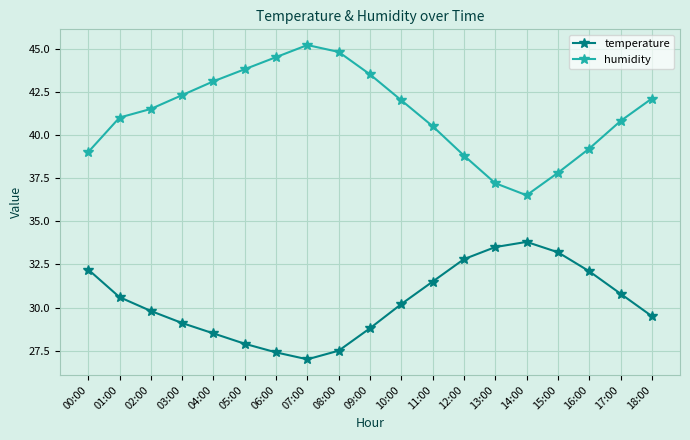

What is the approximate value of humidity at 10:00?

42.0